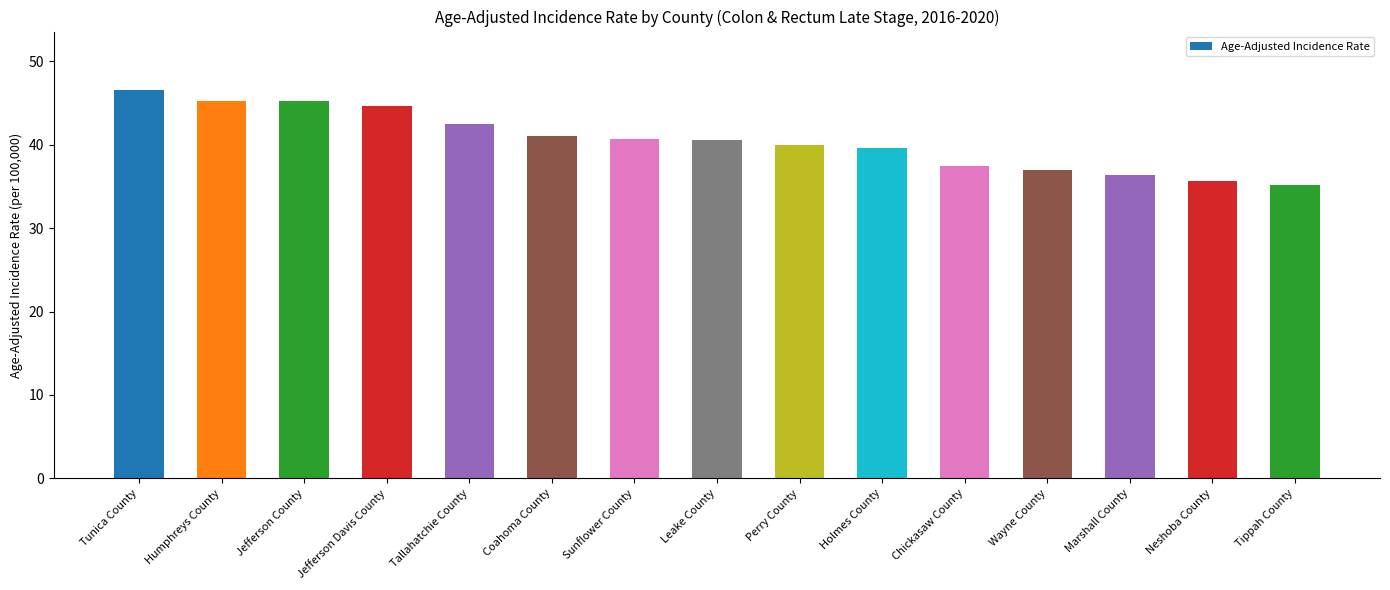

What is the greatest value displayed?

46.6